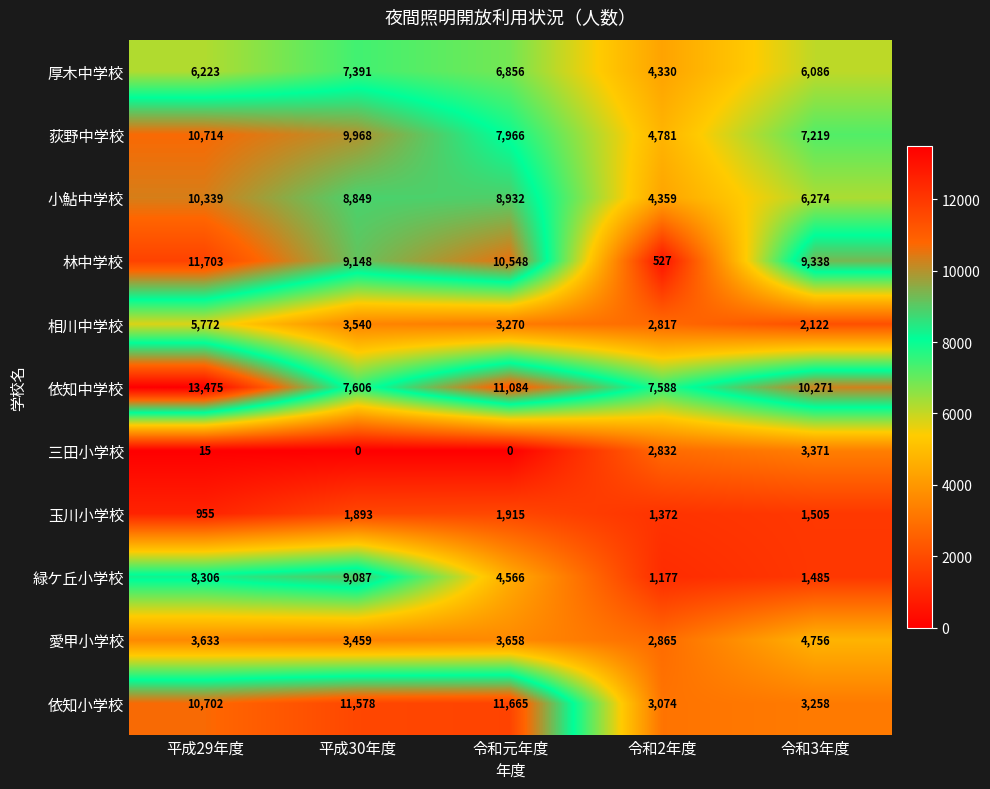

Is it true that 荻野中学校 equals 4781 at 令和2年度?

True